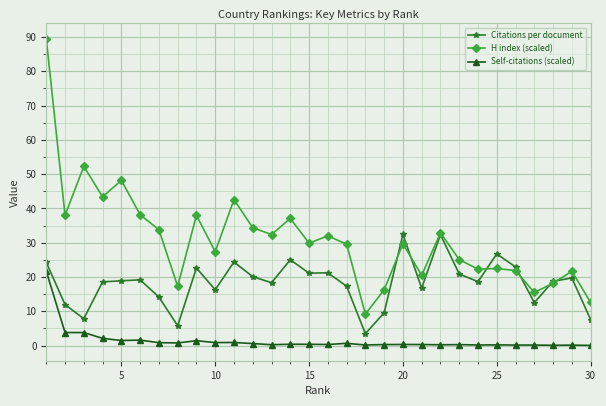

Which series has the largest total across all categories?

H index (scaled)